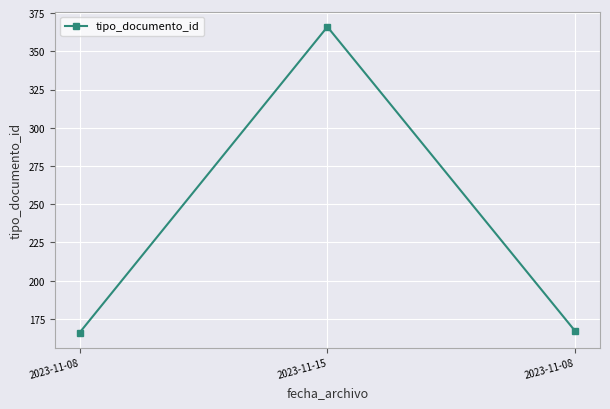

What is the sum of the values at 2023-11-08 and 2023-11-08?

333